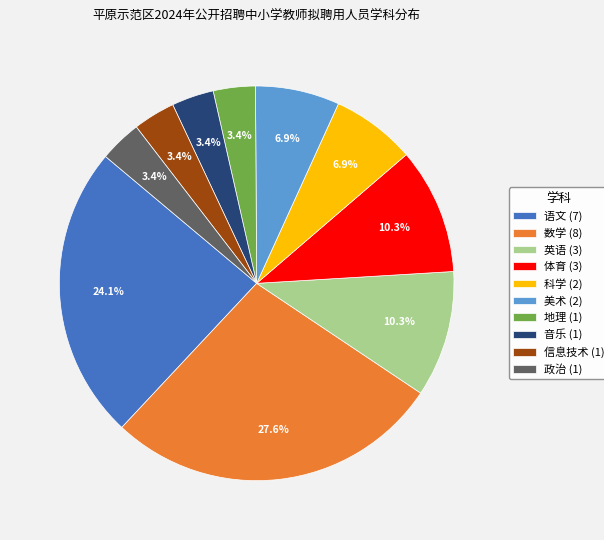

Which has a higher value, 科学 (2) or 地理 (1)?

科学 (2)